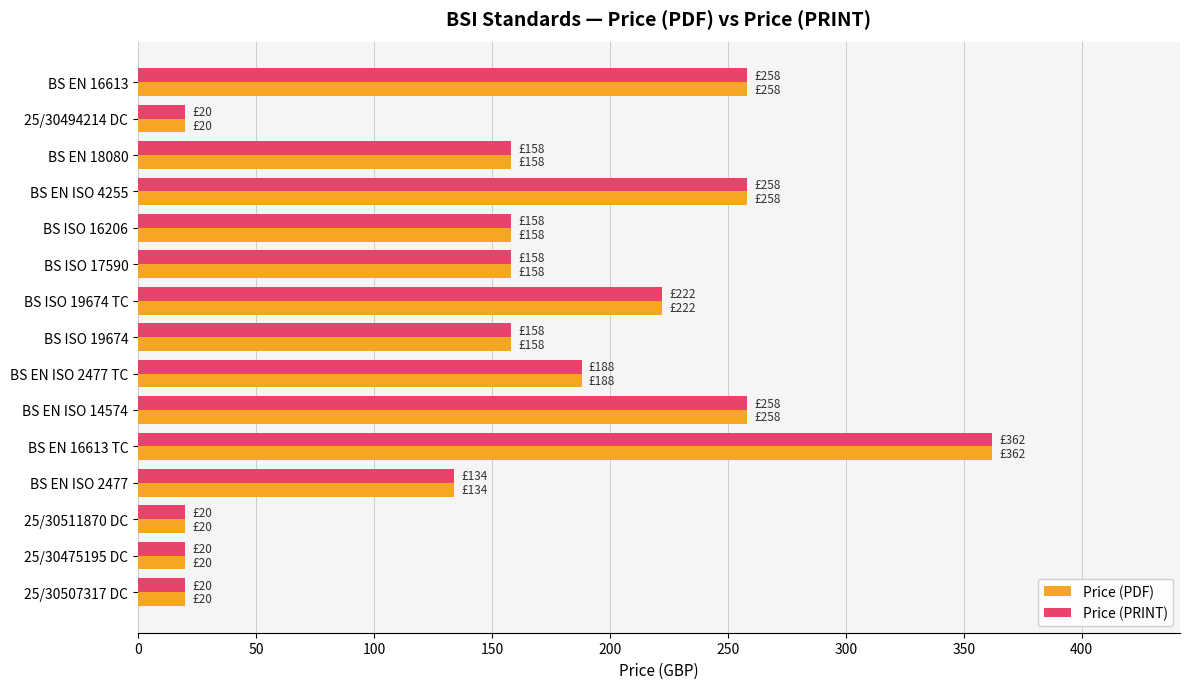

Which category has the highest value in the Price (PRINT) series?

BS EN 16613 TC